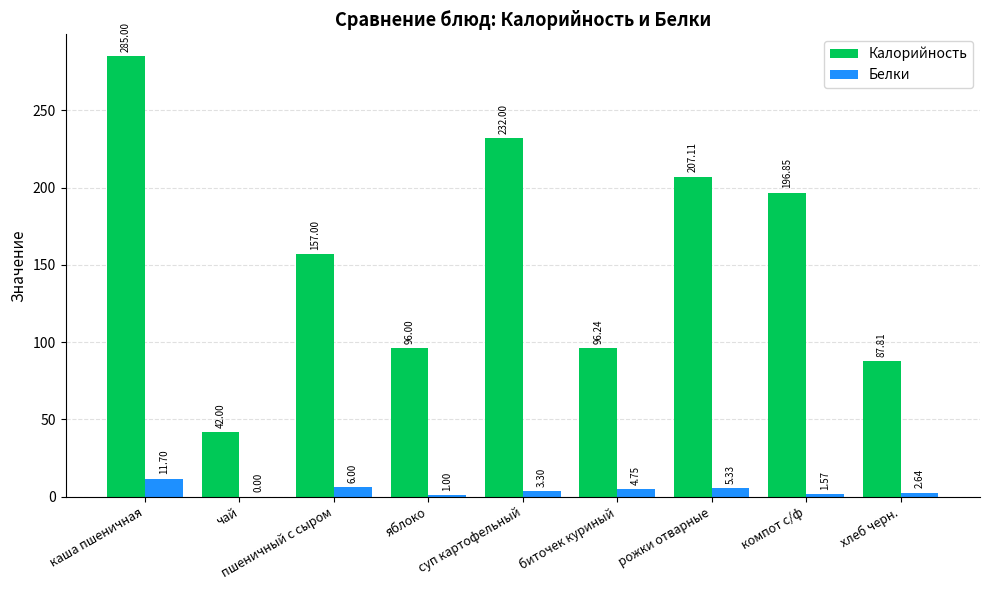

Where does the Белки series first go above 3?

каша пшеничная